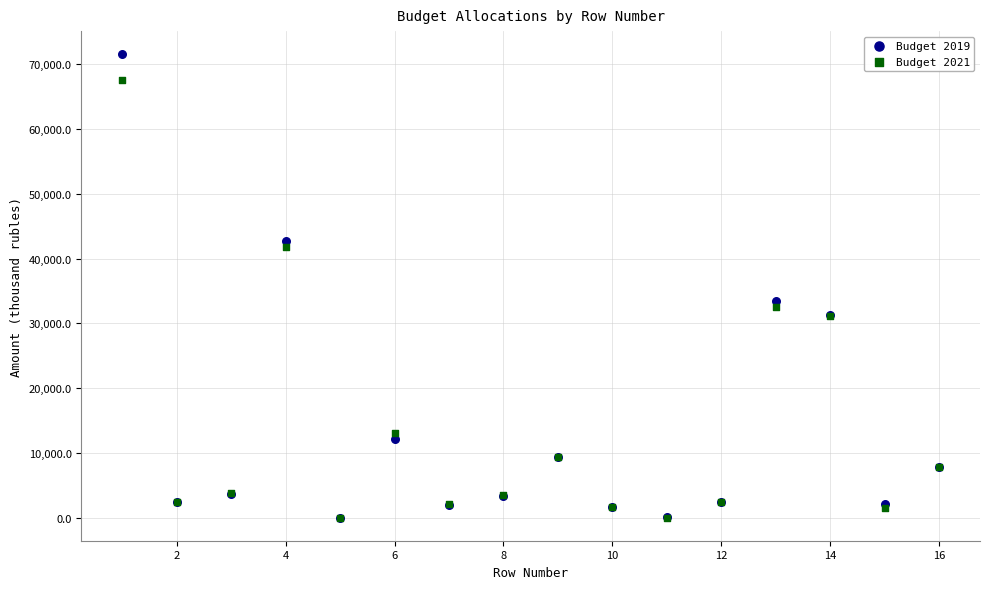

Across all series, what Y value is closest to 35770?

33402.3